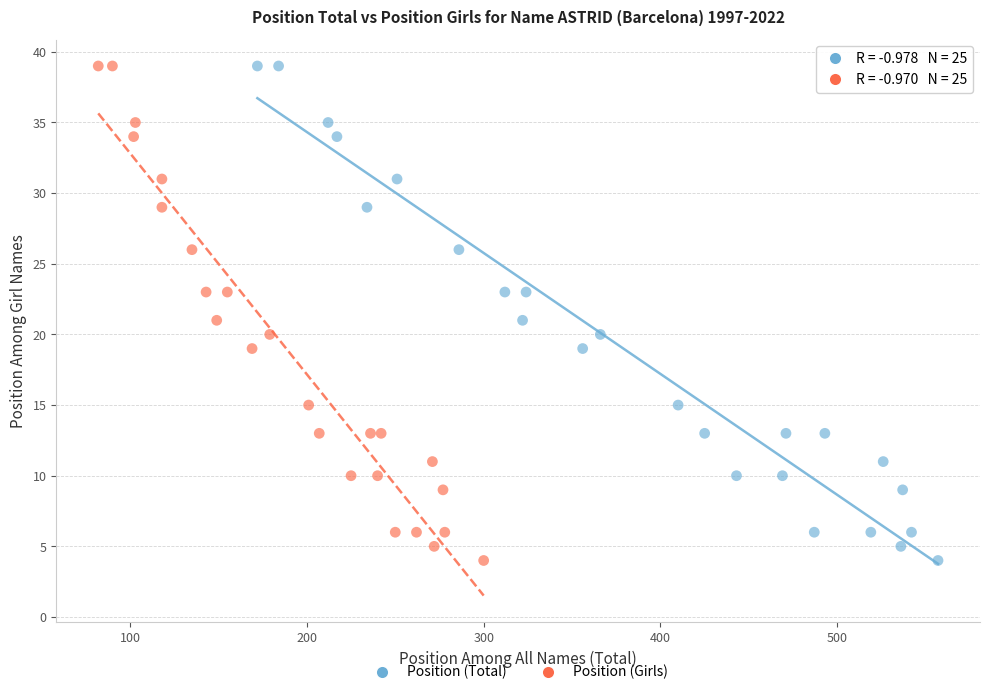

What are all the series names shown in the legend?

Position (Total), Position (Girls)